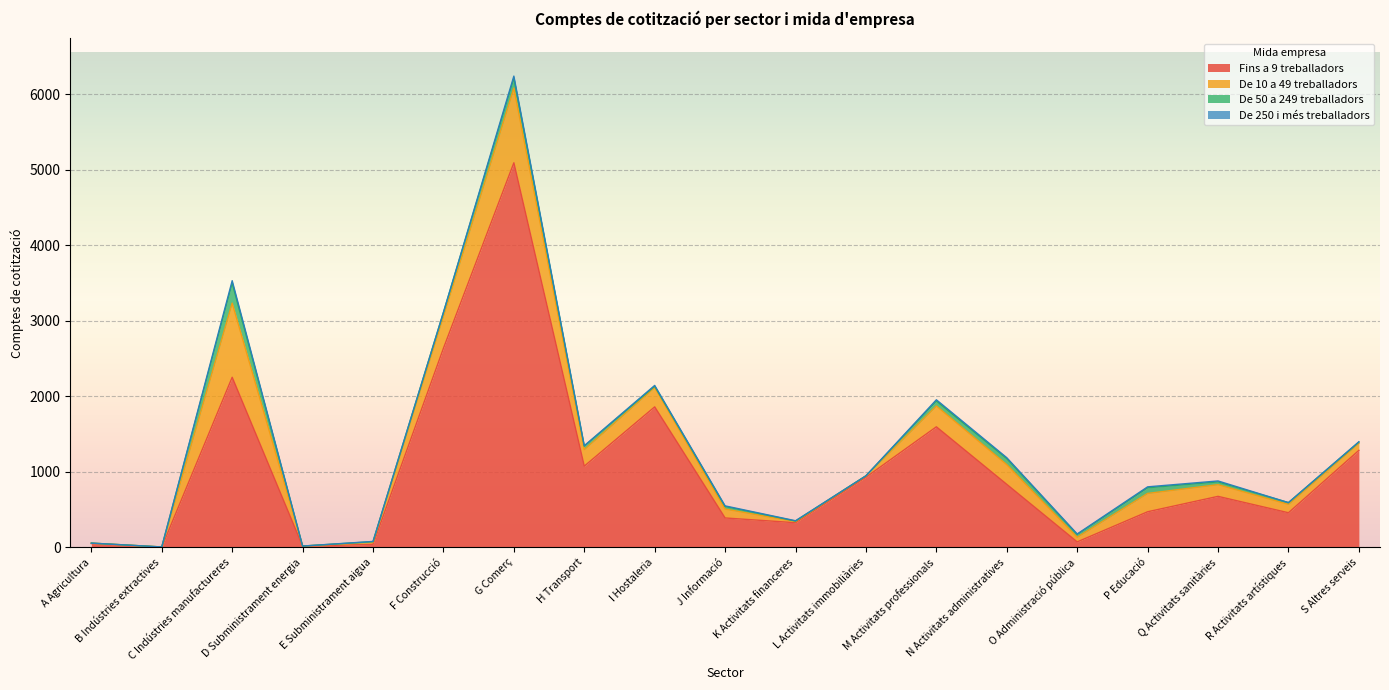

What is the difference between the highest and lowest values at C Indústries manufactureres?

2221